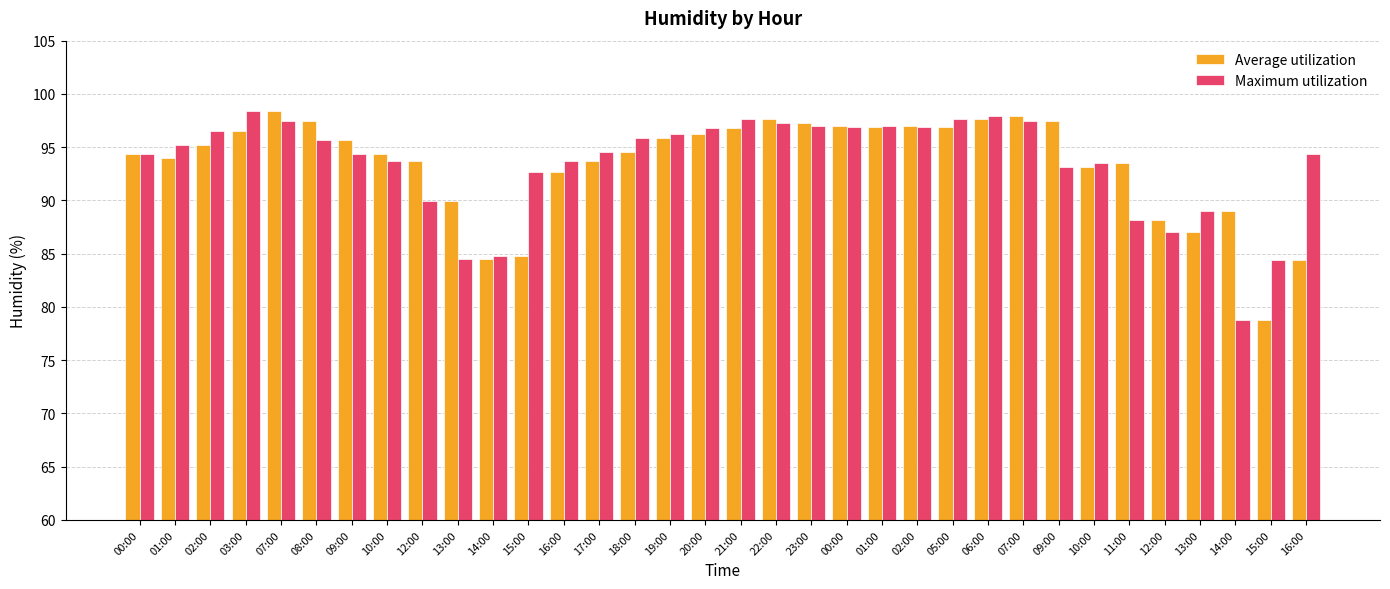

How many bars are there in each group?

2